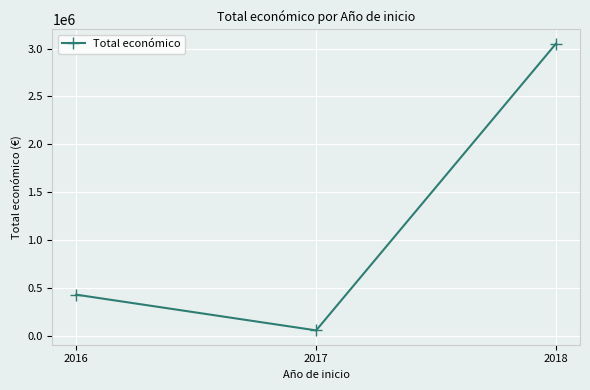

Reading right to left, list all the values displayed in this chart.

3051573	58000	430758